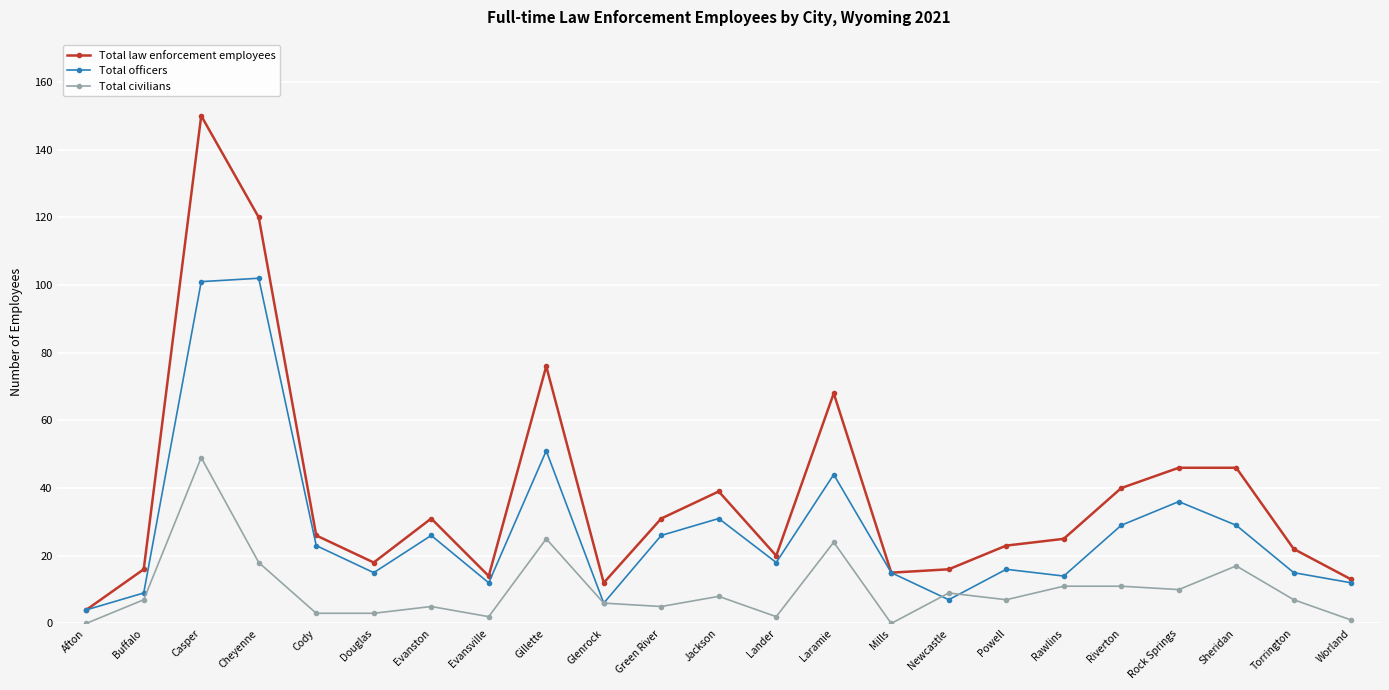

What is the value of the Total law enforcement employees point at the 7th from the left?

31